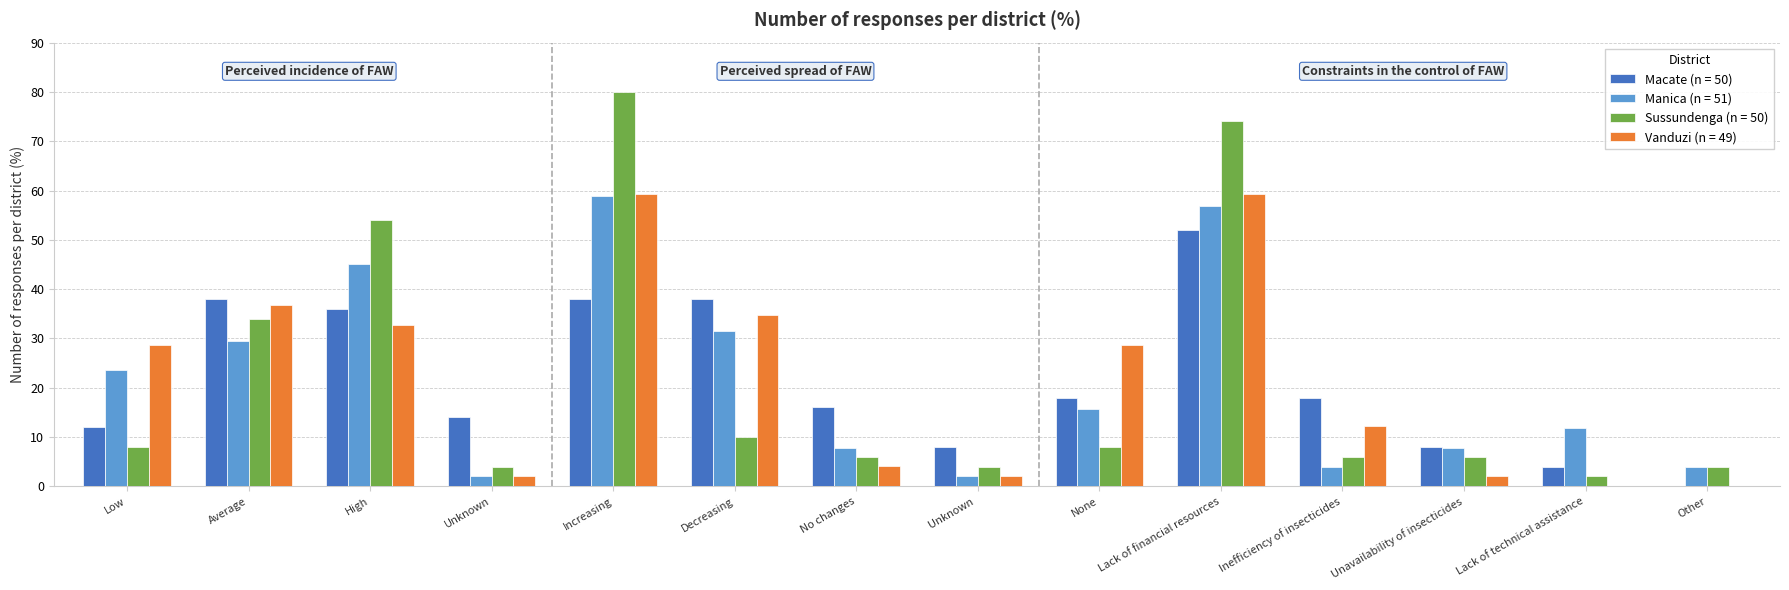

What is the total value across all series at Increasing?

236.0